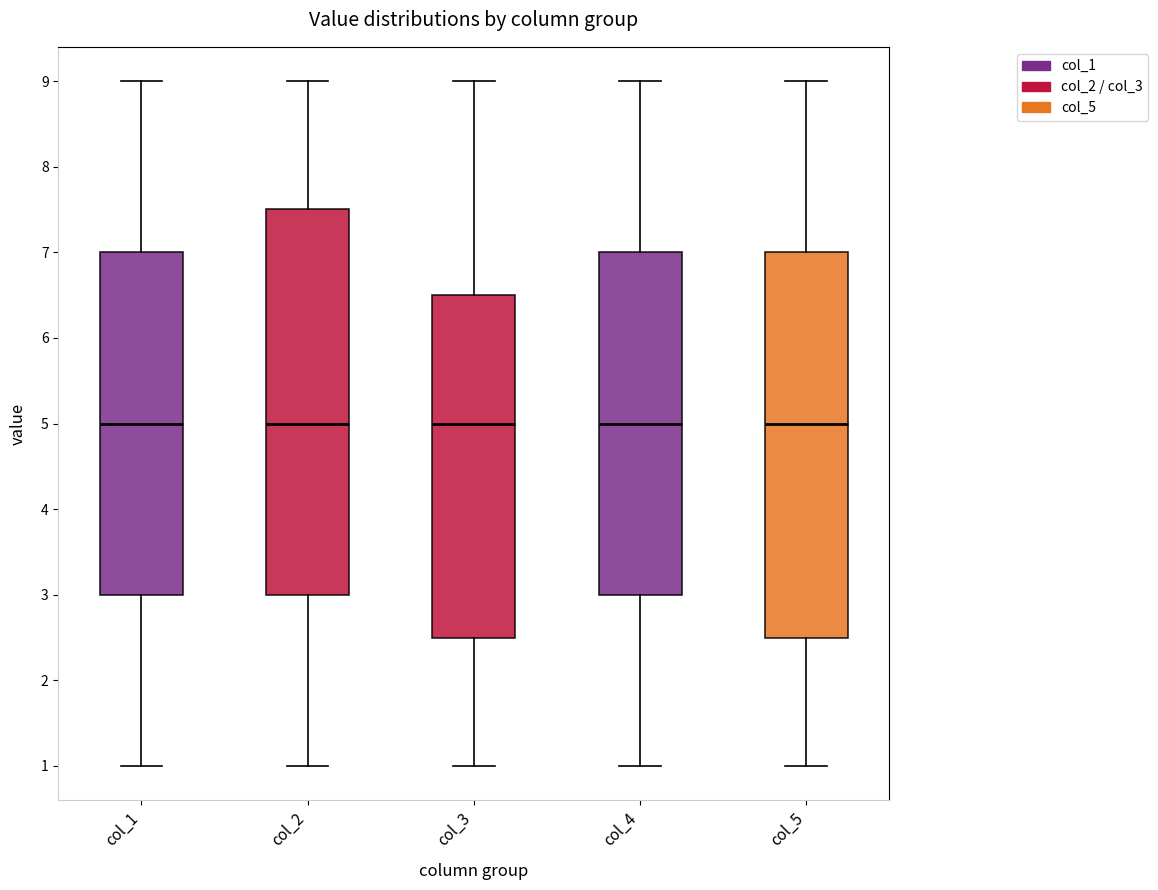

Where is the lower edge of the box for col_4 on the y-axis? The values are not printed on the chart, so give them approximately, as read against the axis.

3.0